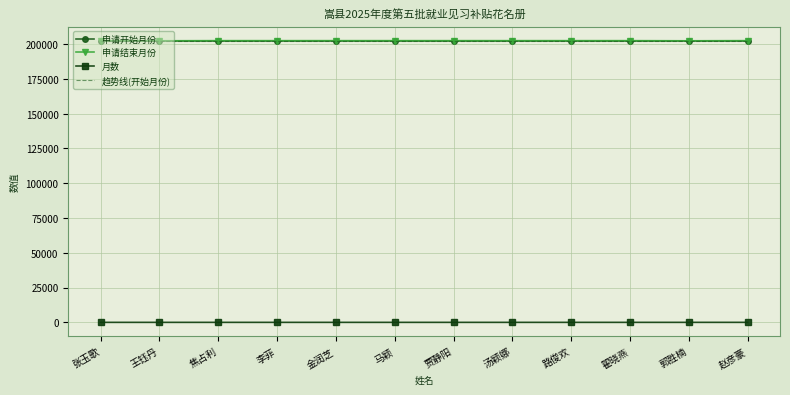

What is the label of the 7th point from the right?

马颖